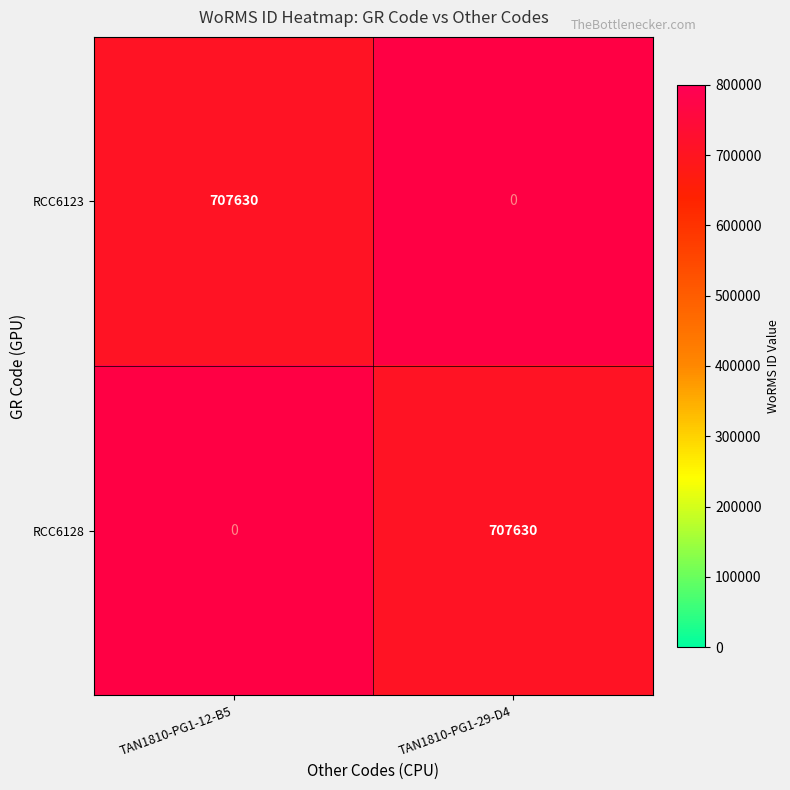

How many distinct data groups are displayed?

2